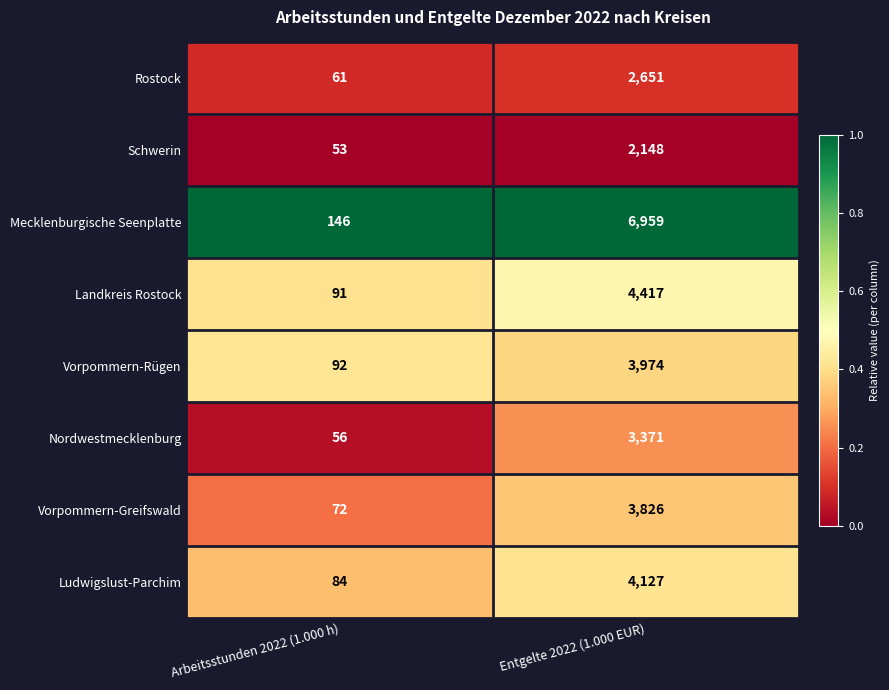

What value does the Landkreis Rostock series have at Entgelte 2022 (1.000 EUR)?

4417